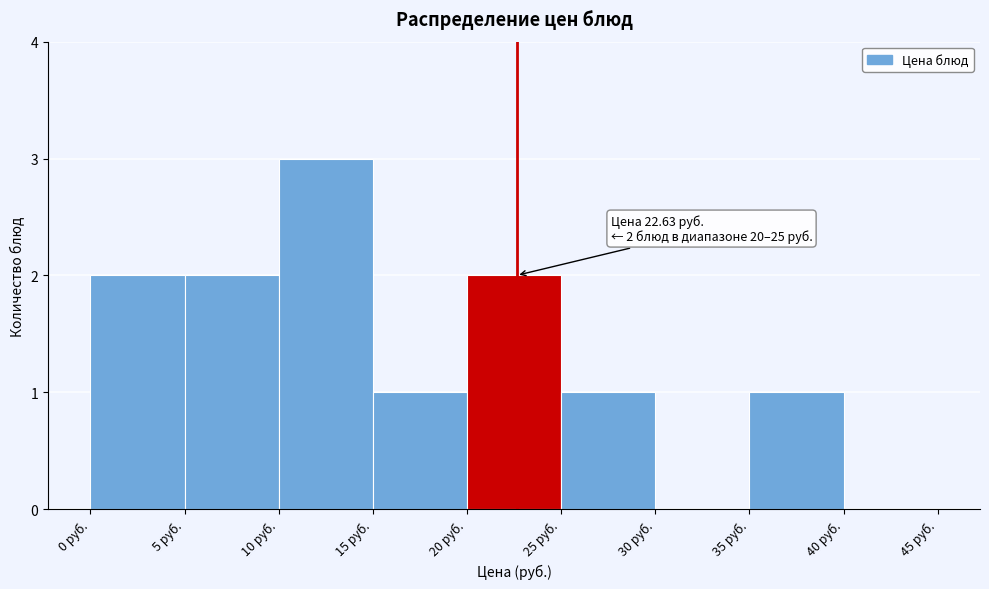

Over which range of the x-axis is the bar tallest?

10 to 15